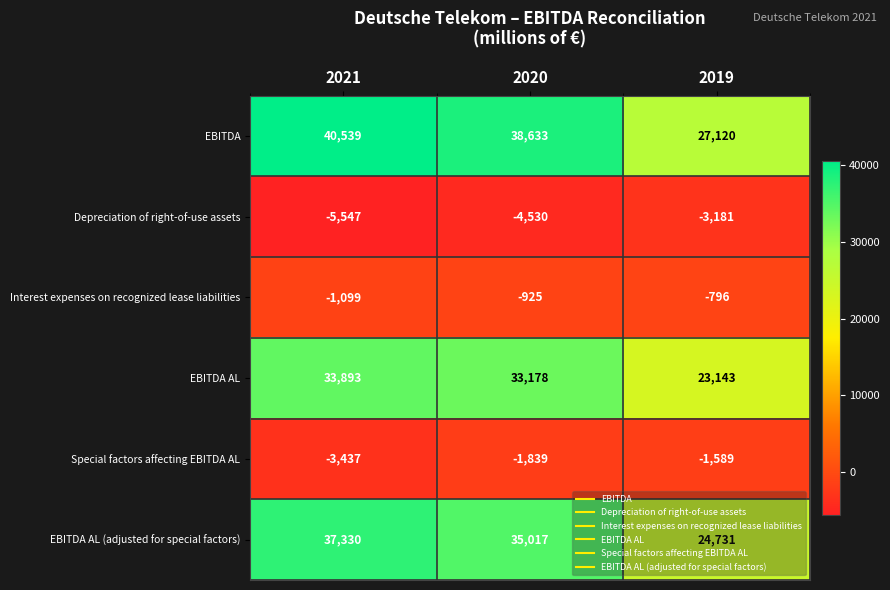

Which series has the largest range (max minus min)?

EBITDA